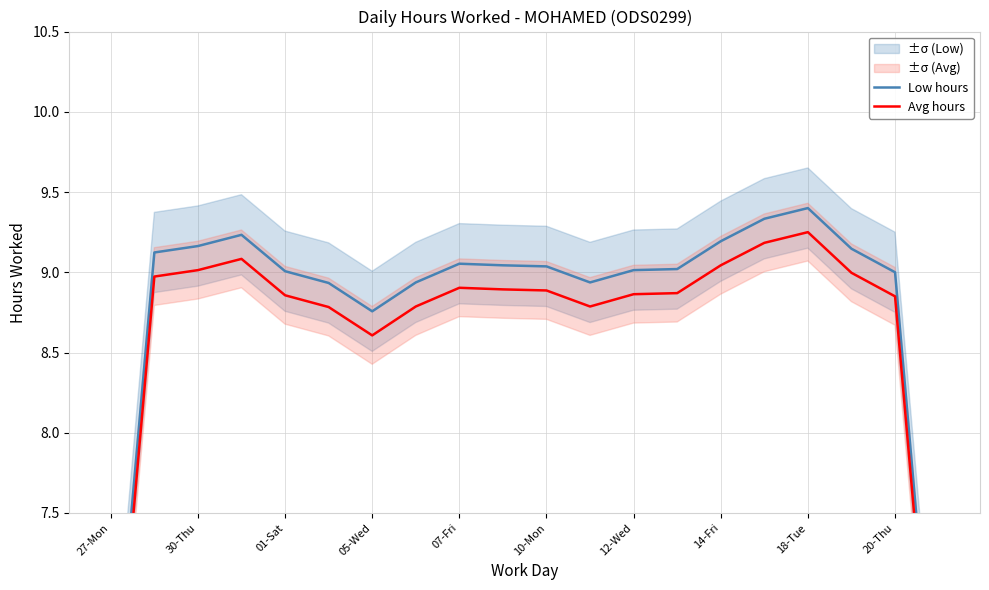

What value does the Low hours series have at 15?

9.3